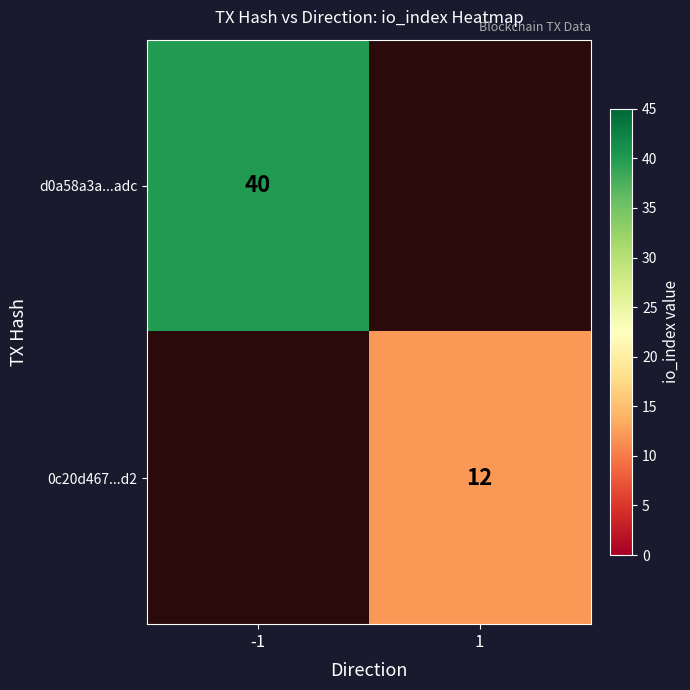

True or false: 0c20d467...d2 has a value of 20 at 1.

False